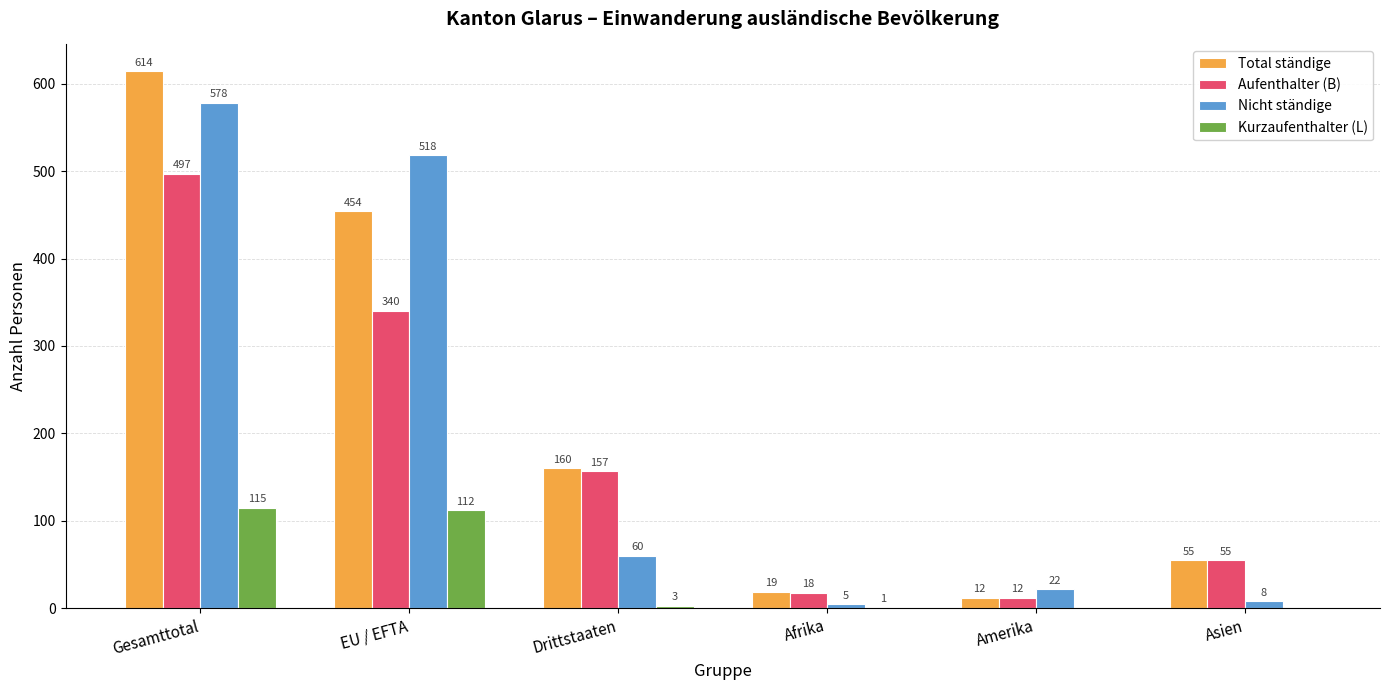

Reading right to left, transcribe all the data shown in this chart.

Total ständige: Asien=55	Amerika=12	Afrika=19	Drittstaaten=160	EU / EFTA=454	Gesamttotal=614
Aufenthalter (B): Asien=55	Amerika=12	Afrika=18	Drittstaaten=157	EU / EFTA=340	Gesamttotal=497
Nicht ständige: Asien=8	Amerika=22	Afrika=5	Drittstaaten=60	EU / EFTA=518	Gesamttotal=578
Kurzaufenthalter (L): Asien=0	Amerika=0	Afrika=1	Drittstaaten=3	EU / EFTA=112	Gesamttotal=115